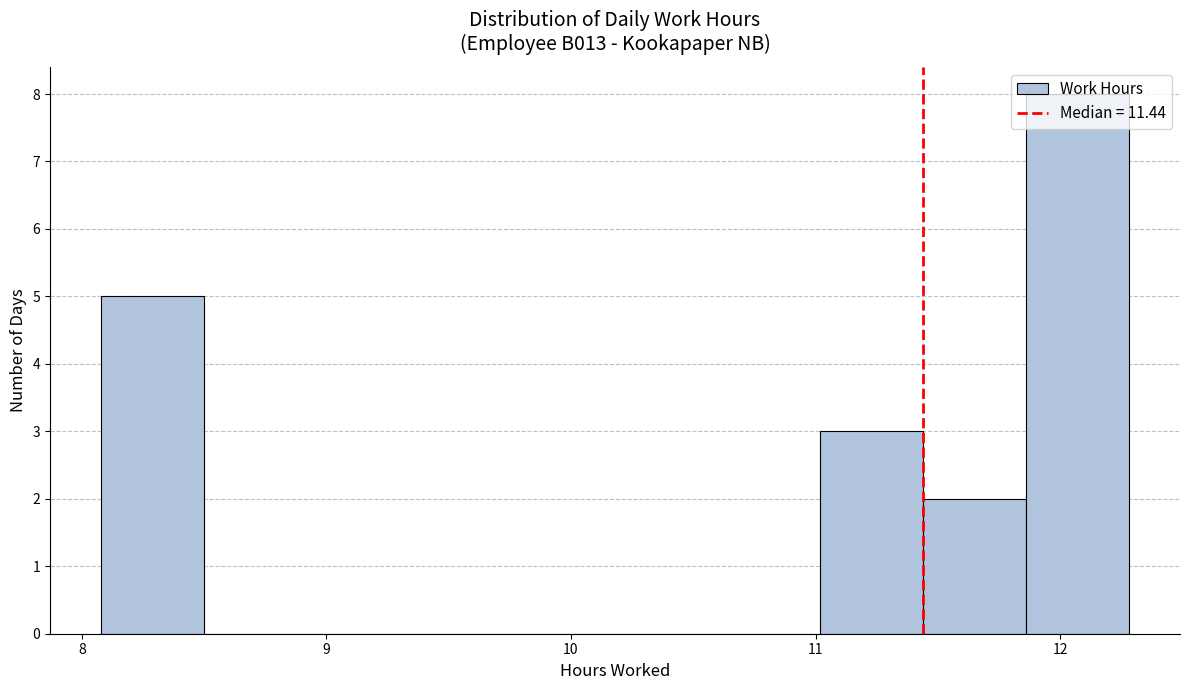

Which range on the x-axis has the tallest bar?

11.86 to 12.28